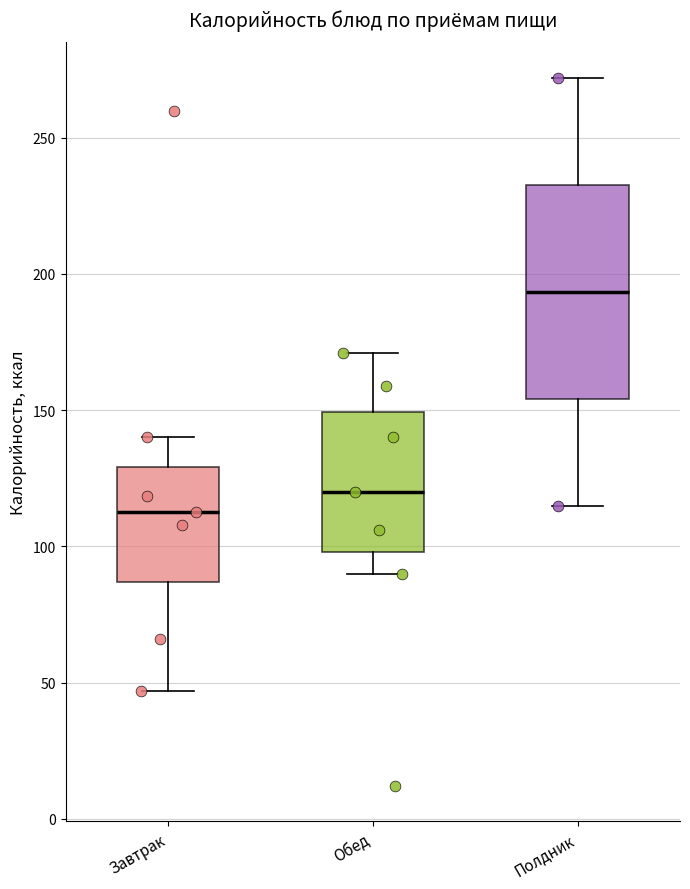

Reading left to right, transcribe this box plot: for each box, give where its median line is, the range the box spans, and where its two whiskers end, as read against the y-axis. The values are not printed on the chart, so give them approximately, as read against the axis.

Завтрак: median 115, box 85 to 130, whiskers 45 to 140
Обед: median 120, box 100 to 150, whiskers 90 to 170
Полдник: median 195, box 155 to 235, whiskers 115 to 270